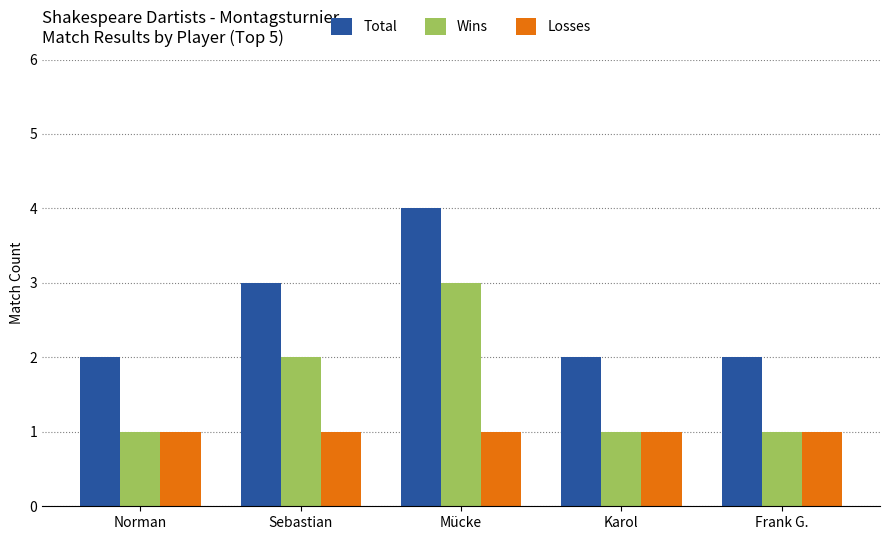

Which series has the largest total across all categories?

Total